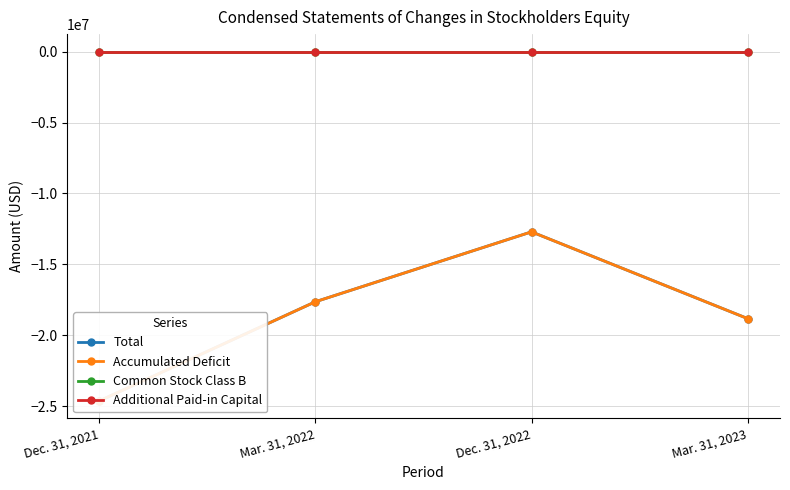

Where is the first local maximum for Accumulated Deficit?

Dec. 31, 2022